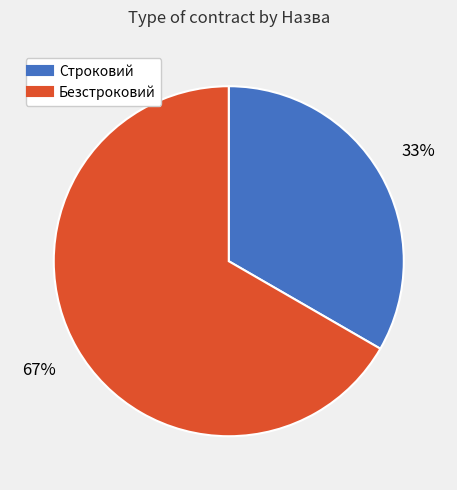

To the nearest percent, what is the average slice percentage?

50%